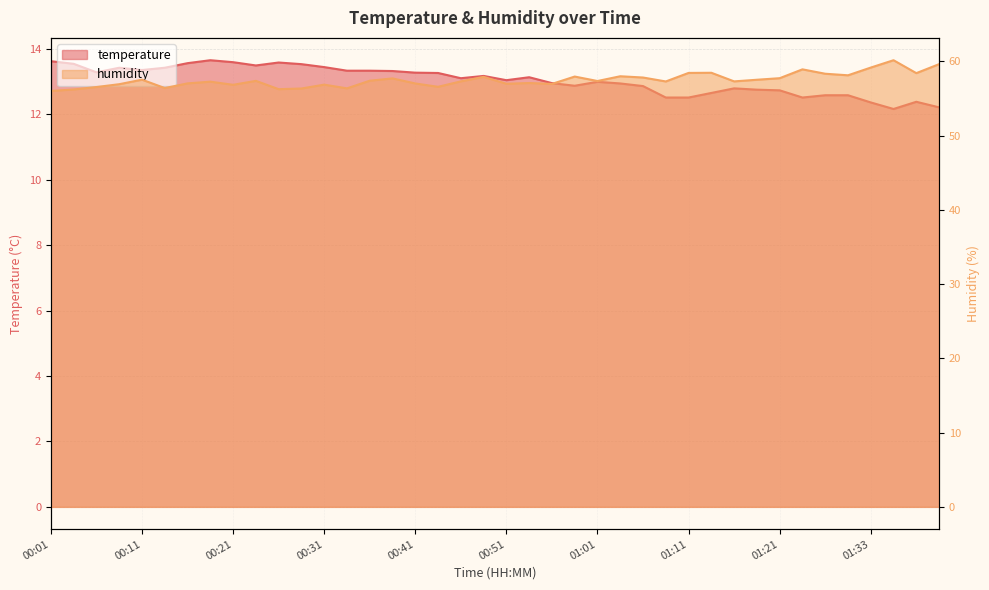

The temperature series shows 12.4 at 01:33. True or false?

True